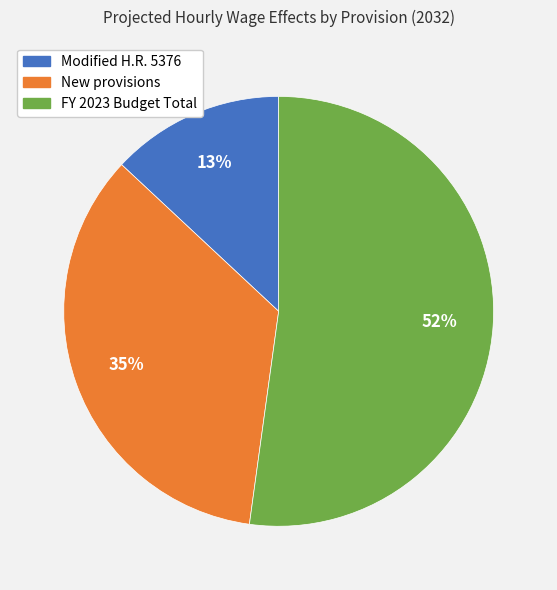

Rank the categories by value from highest to lowest.

FY 2023 Budget Total, New provisions, Modified H.R. 5376